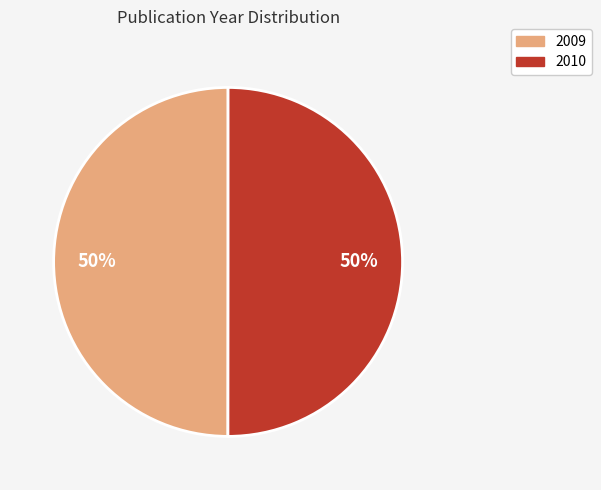

Combined, do 2009 and 2010 account for over 50%?

Yes